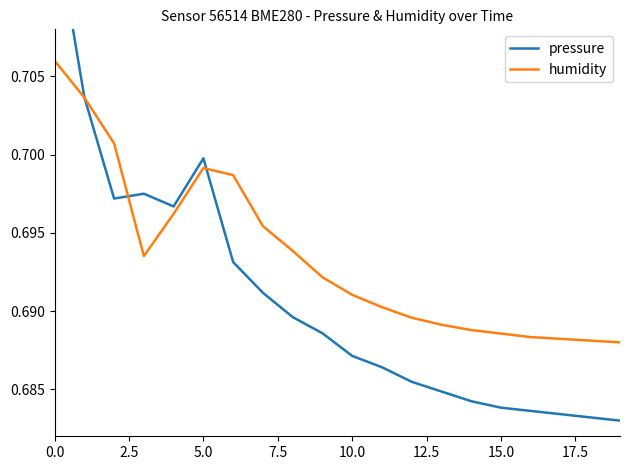

What is the value of the humidity point at the 13th from the left?

0.7